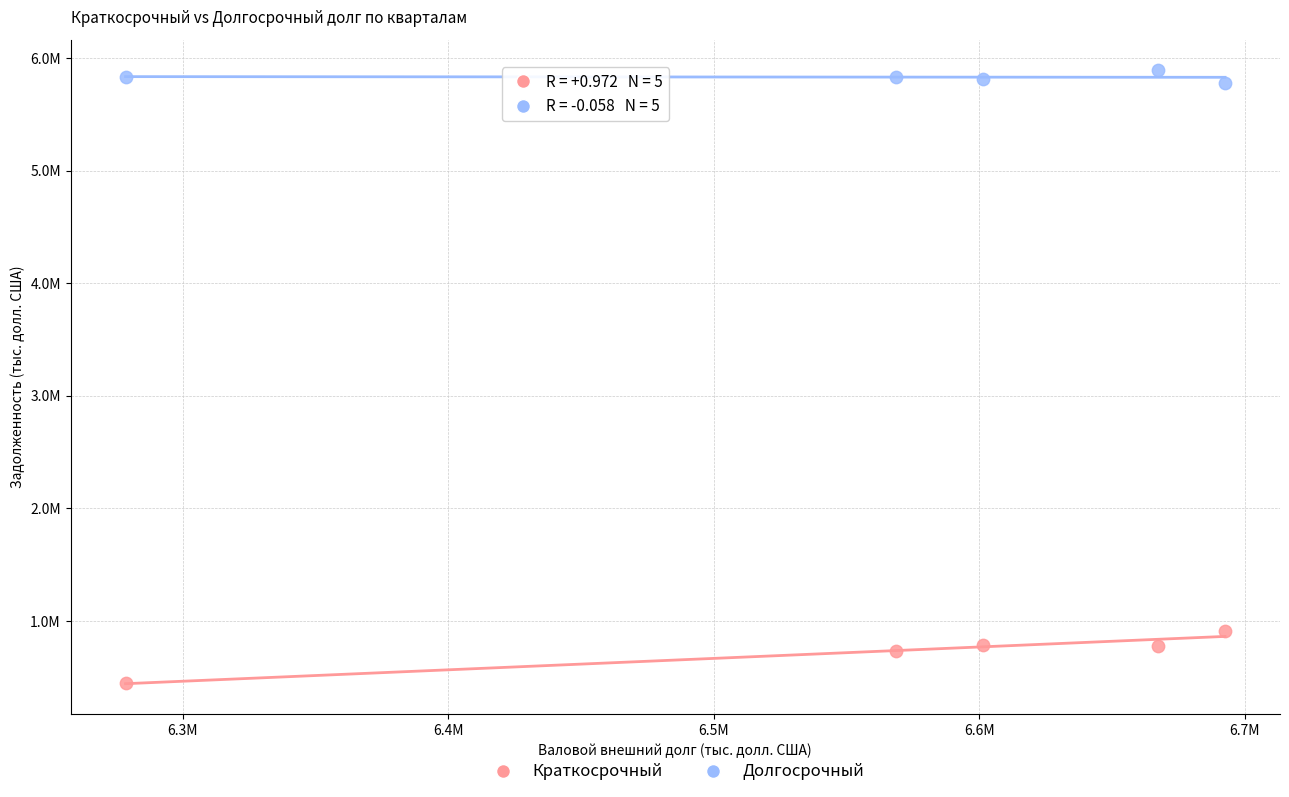

Which series has the widest spread of Y values?

Краткосрочный